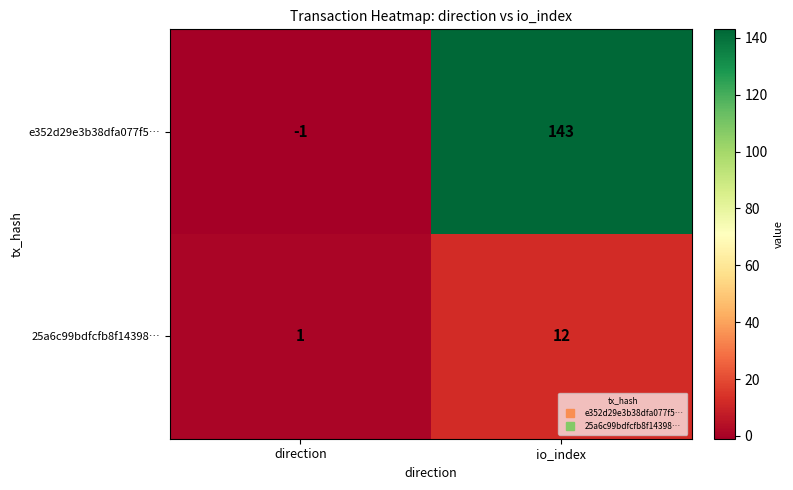

What is the total value across all series at io_index?

155